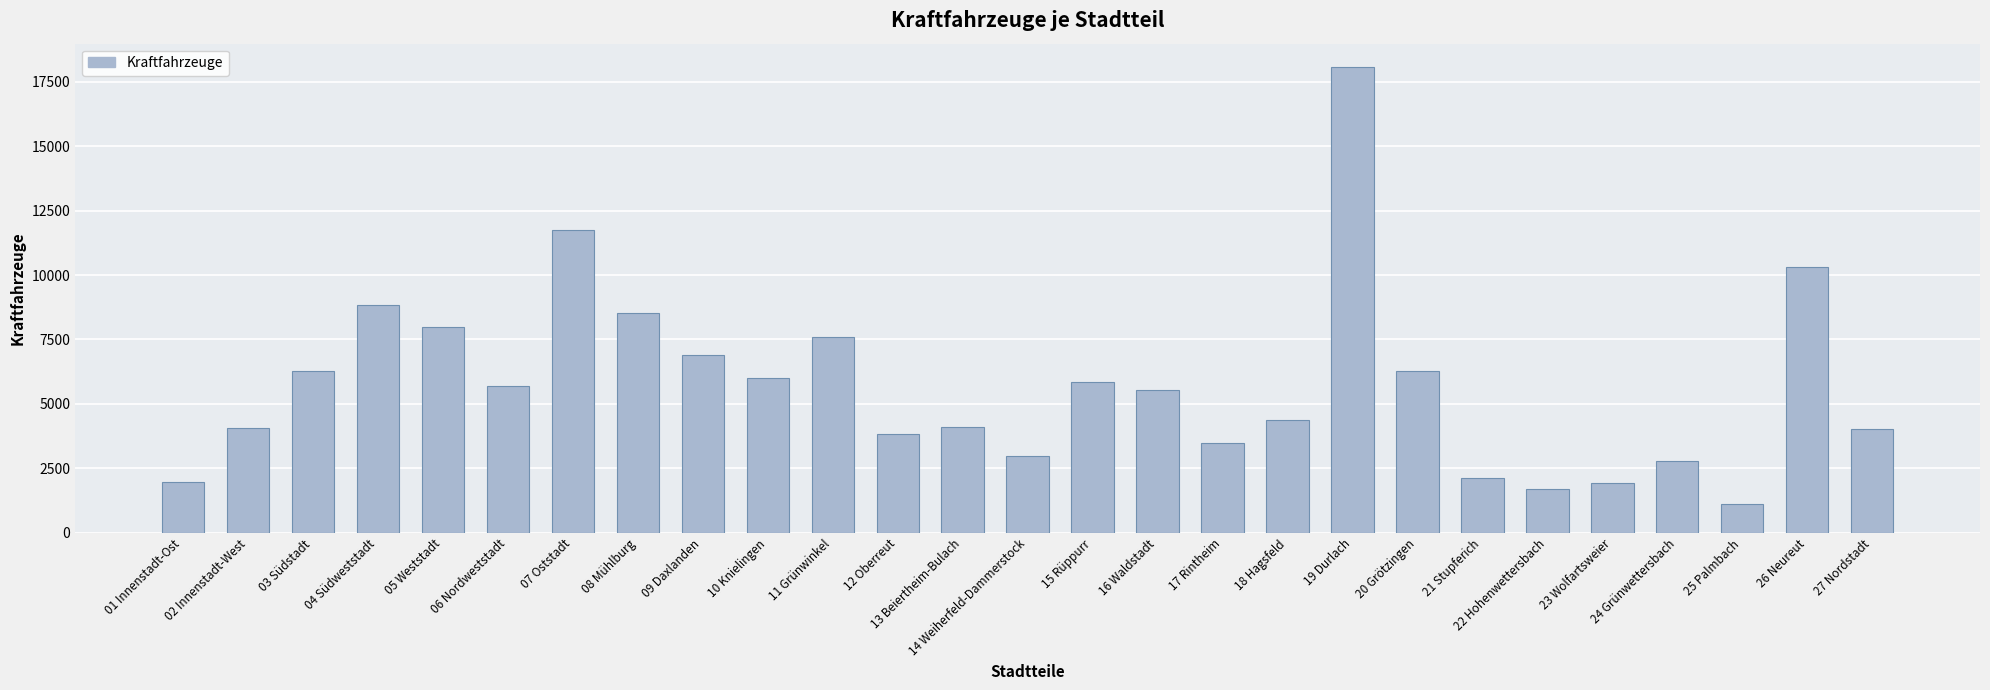

True or false: the data shows 16676 at 26 Neureut.

False